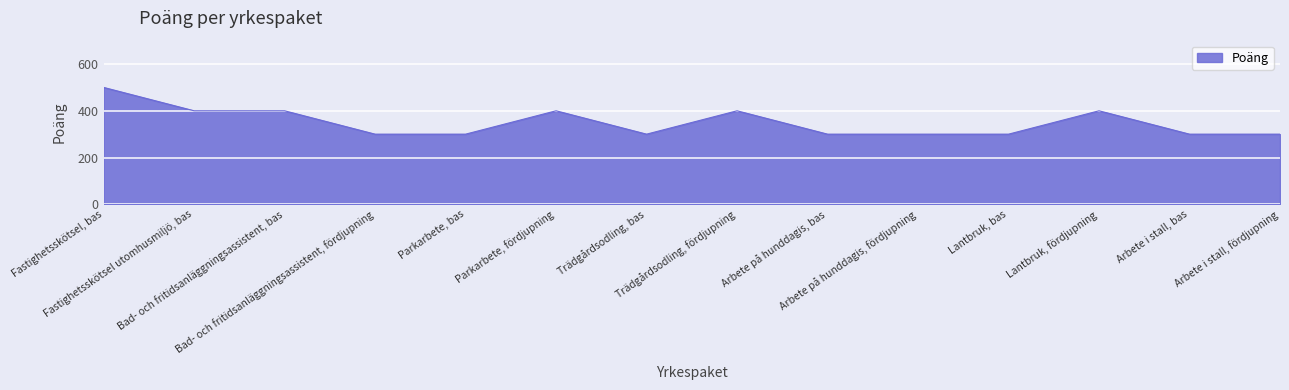

What is the maximum value shown in the chart?

500